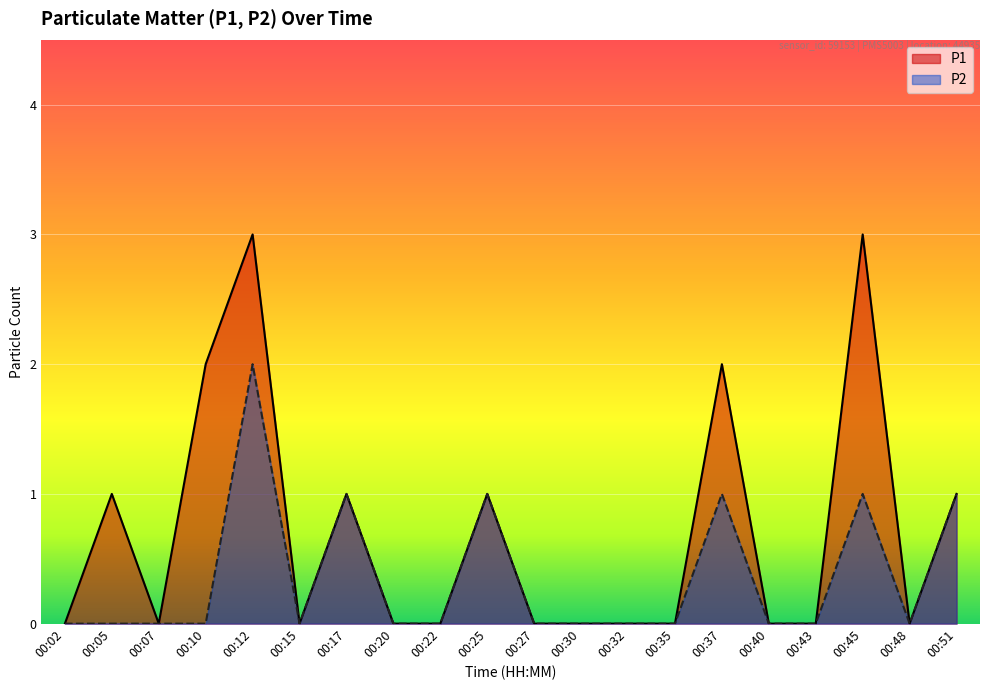

List the series in order of their peak value, lowest first.

P2, P1